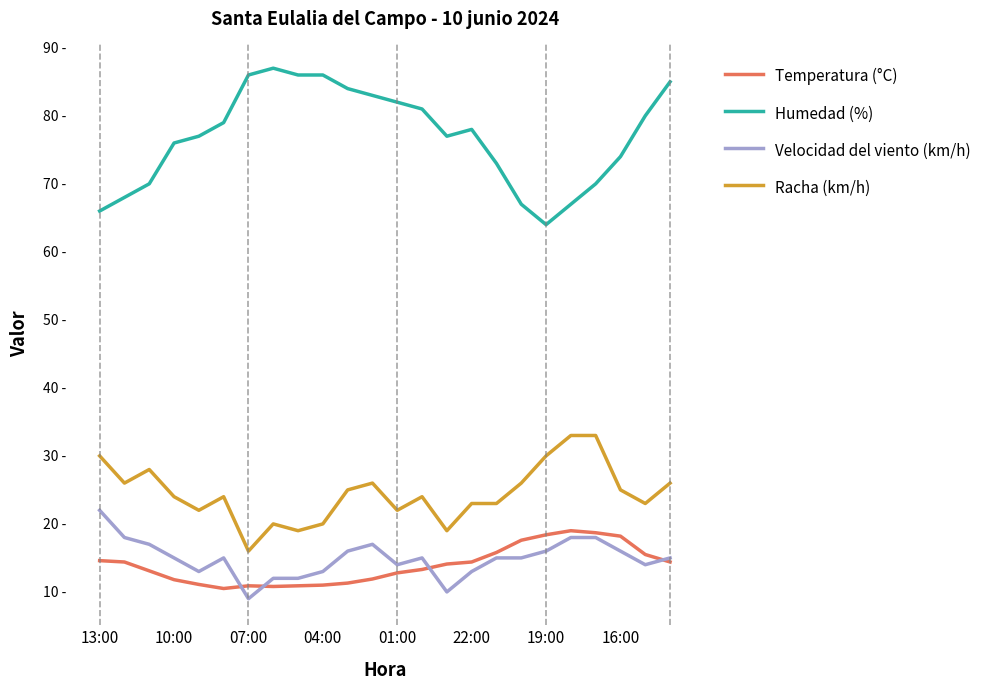

Where does the Velocidad del viento (km/h) series first go above 15?

13:00